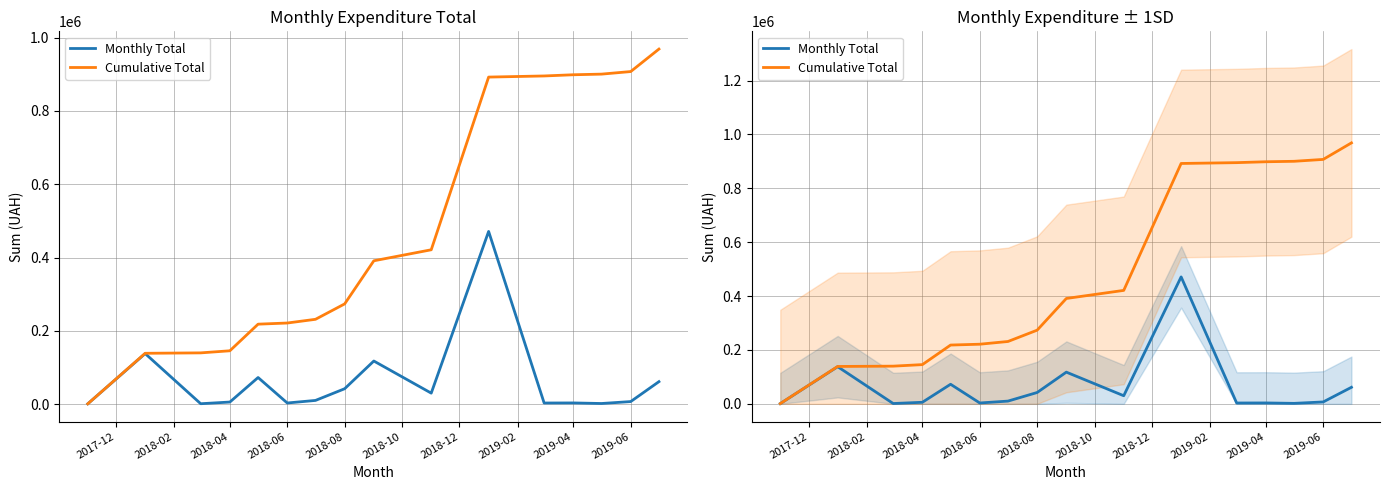

What is the spread (max minus min) of values at 2018-04?

138753.3